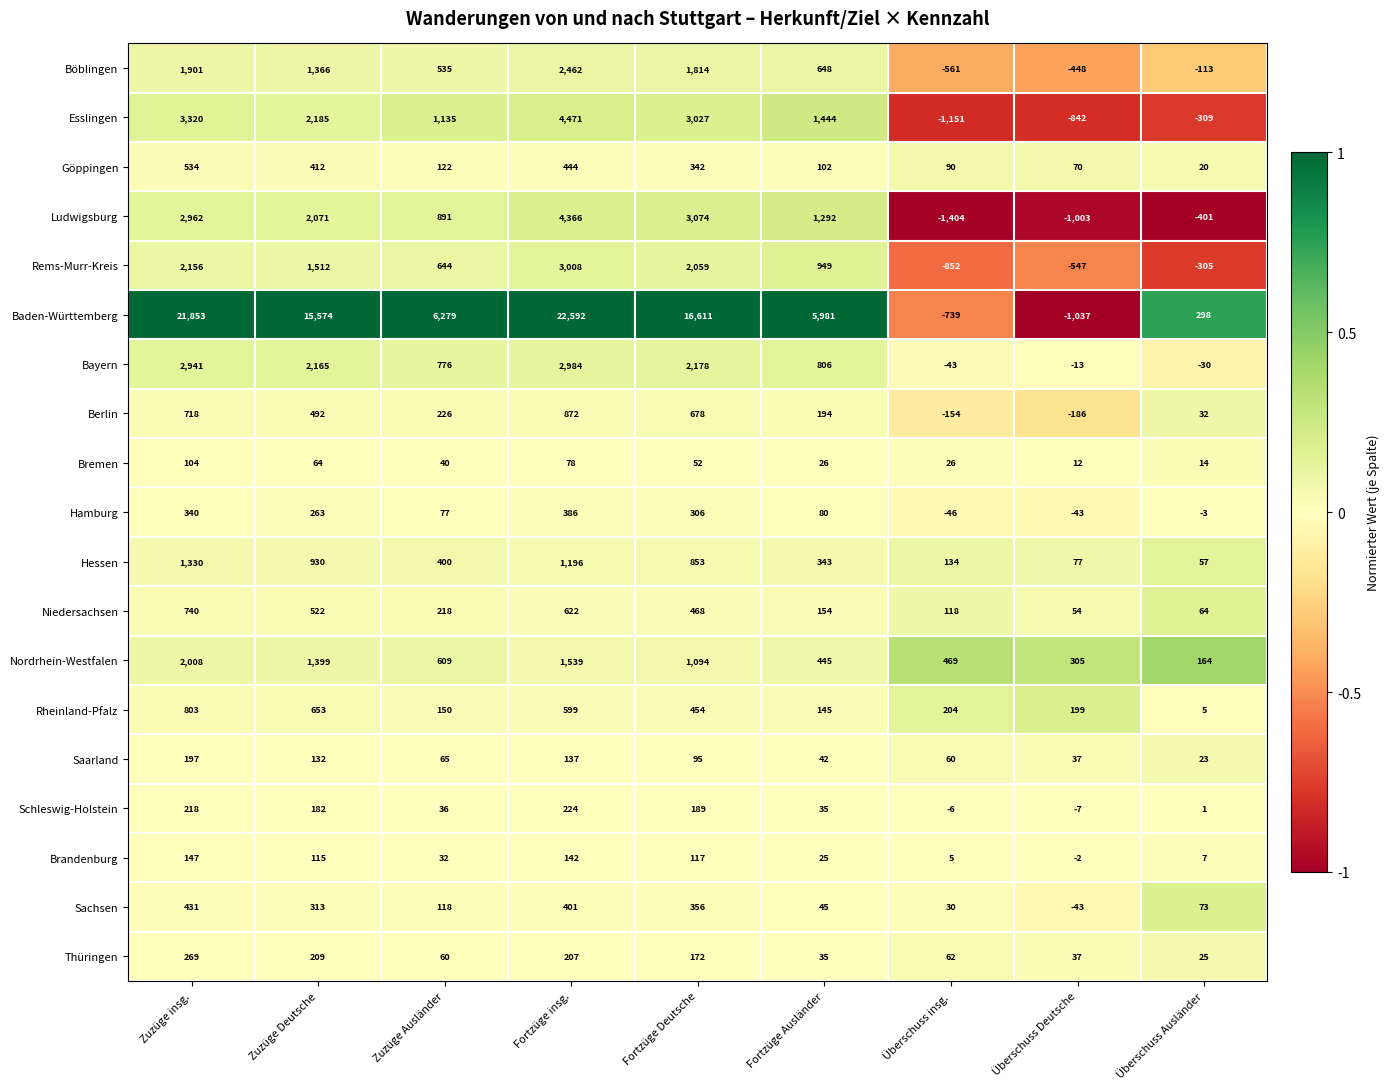

Rank the series at Überschuss insg. from highest to lowest value.

Nordrhein-Westfalen, Rheinland-Pfalz, Hessen, Niedersachsen, Göppingen, Thüringen, Saarland, Sachsen, Bremen, Brandenburg, Schleswig-Holstein, Bayern, Hamburg, Berlin, Böblingen, Baden-Württemberg, Rems-Murr-Kreis, Esslingen, Ludwigsburg